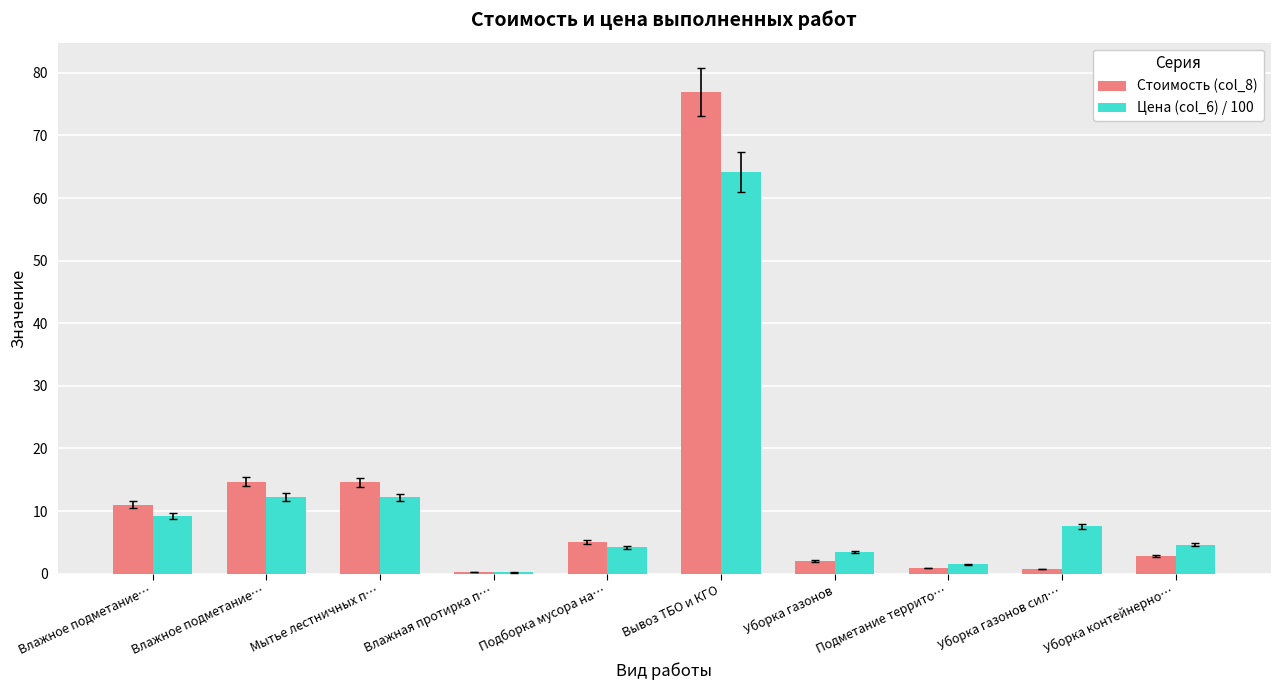

At which label is Цена (col_6) / 100 closest to 32?

Влажное подметание…